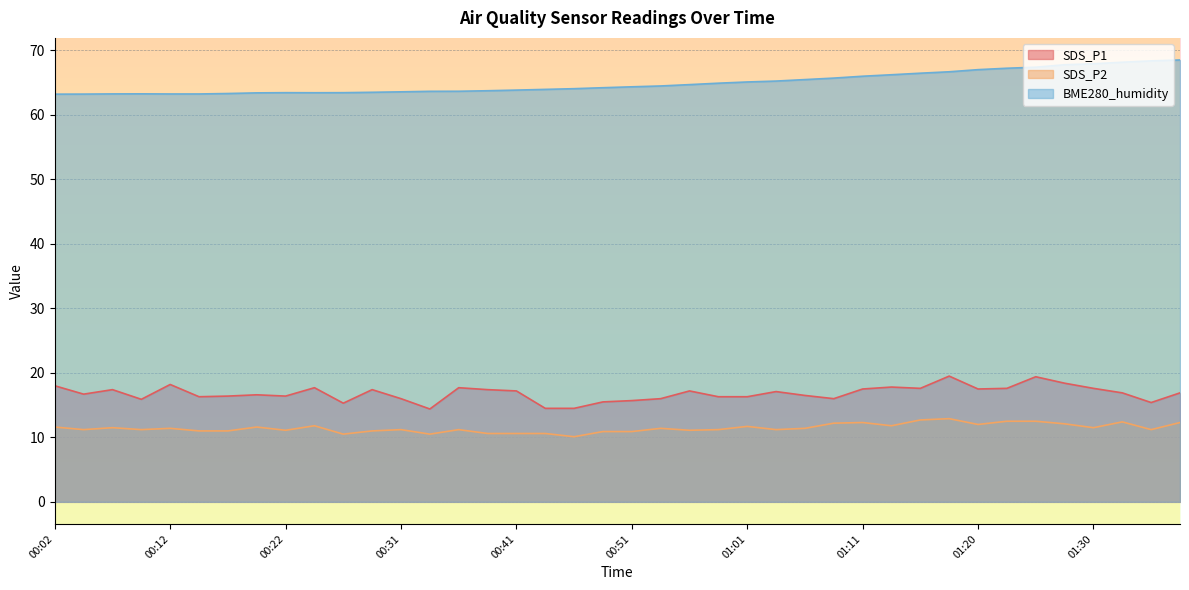

What is the value of the SDS_P2 point at the 39th from the left?

11.2